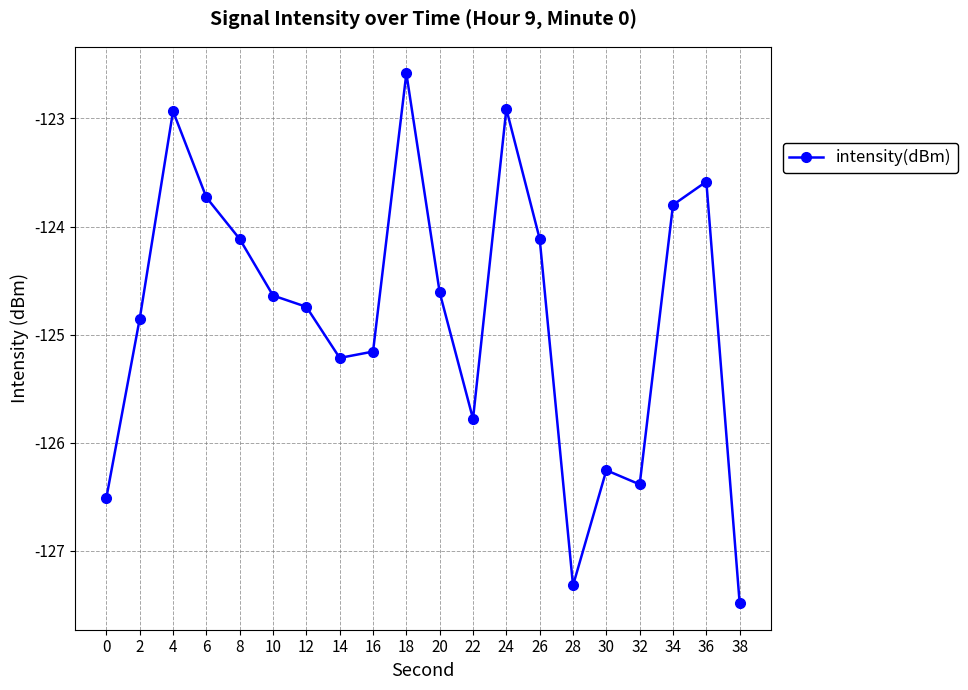

The chart shows a value of -123.8 at 34. True or false?

True